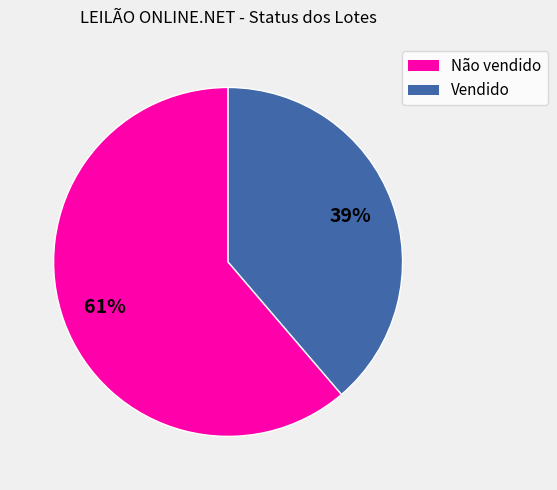

To the nearest percent, what percentage of the pie is Vendido?

39%